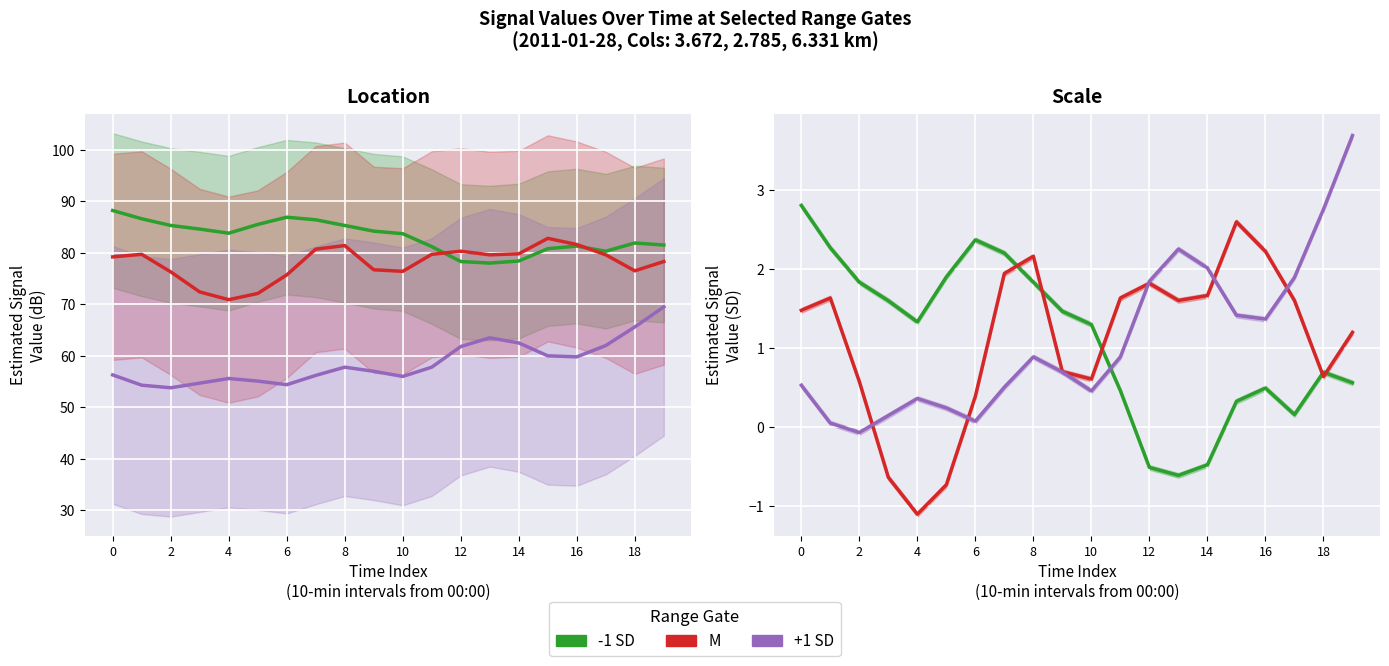

What is the difference between the maximum and minimum values in the +1 SD series?

3.8